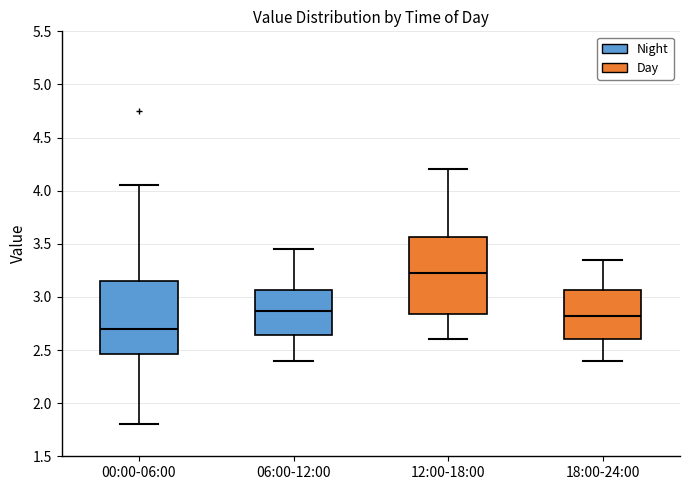

Reading left to right, transcribe this box plot: for each box, give where its median line is, the range the box spans, and where its two whiskers end, as read against the y-axis. The values are not printed on the chart, so give them approximately, as read against the axis.

00:00-06:00: median 2.70, box 2.45 to 3.15, whiskers 1.80 to 4.05
06:00-12:00: median 2.85, box 2.65 to 3.05, whiskers 2.40 to 3.45
12:00-18:00: median 3.25, box 2.85 to 3.55, whiskers 2.60 to 4.20
18:00-24:00: median 2.85, box 2.60 to 3.05, whiskers 2.40 to 3.35